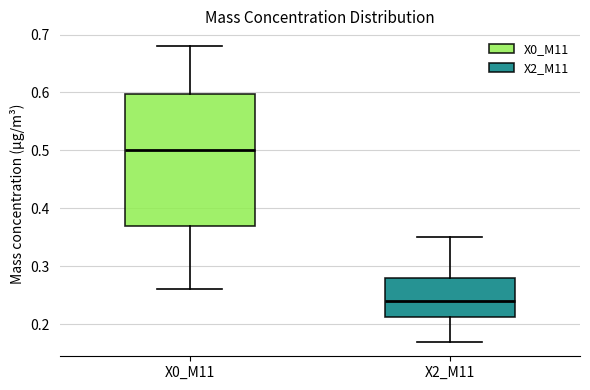

Which box has the lowest median line?

X2_M11